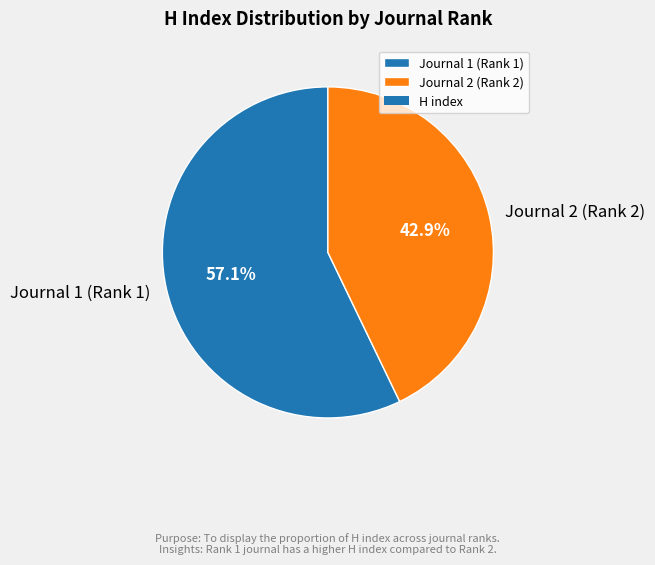

Combined, do Journal 1 (Rank 1) and Journal 2 (Rank 2) account for over 50%?

Yes